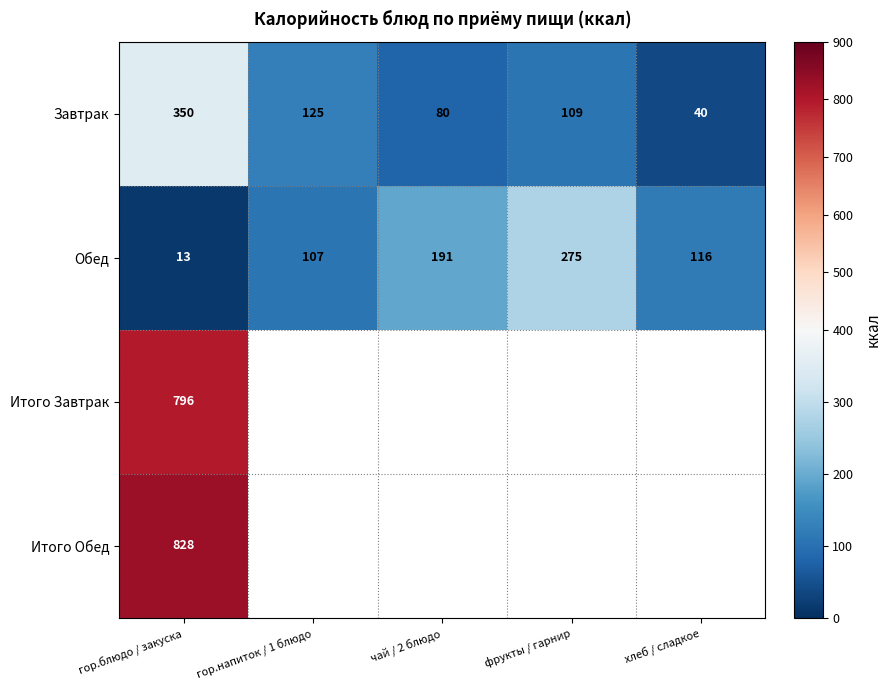

How many data points does each series have?

5